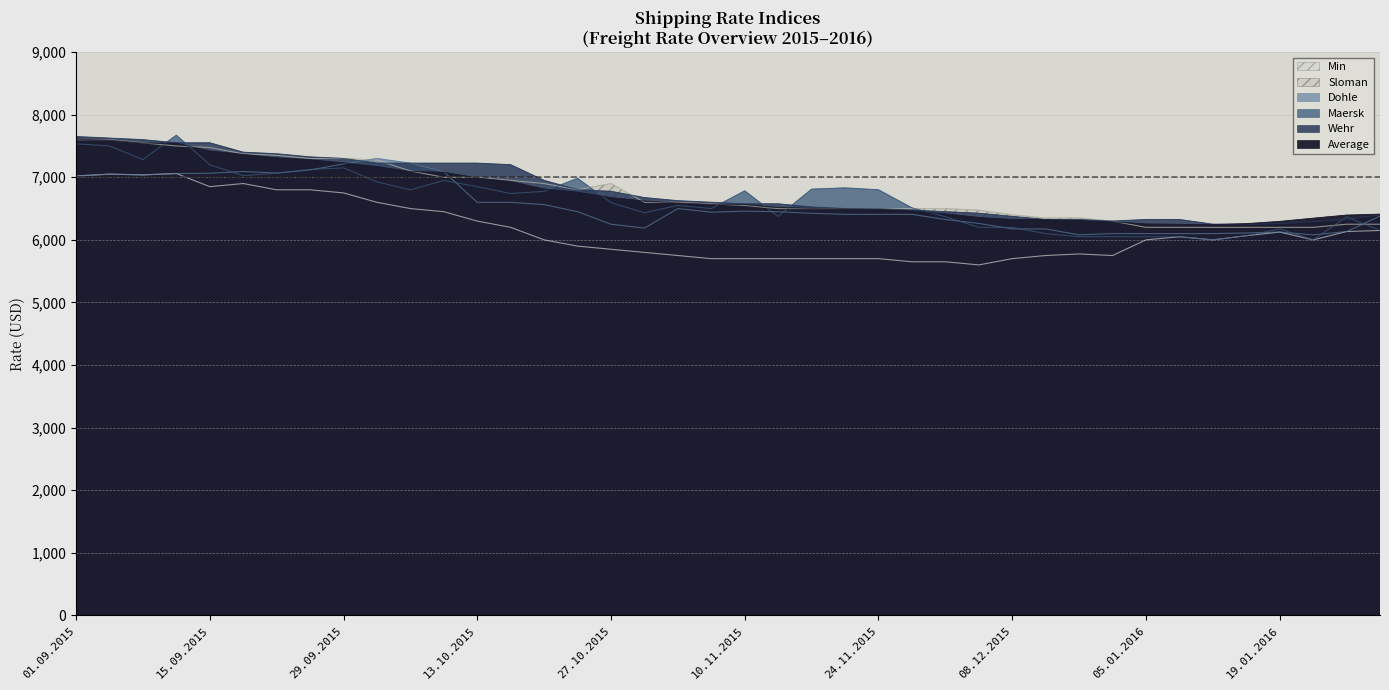

How many intersections are there between Wehr and Dohle?

1